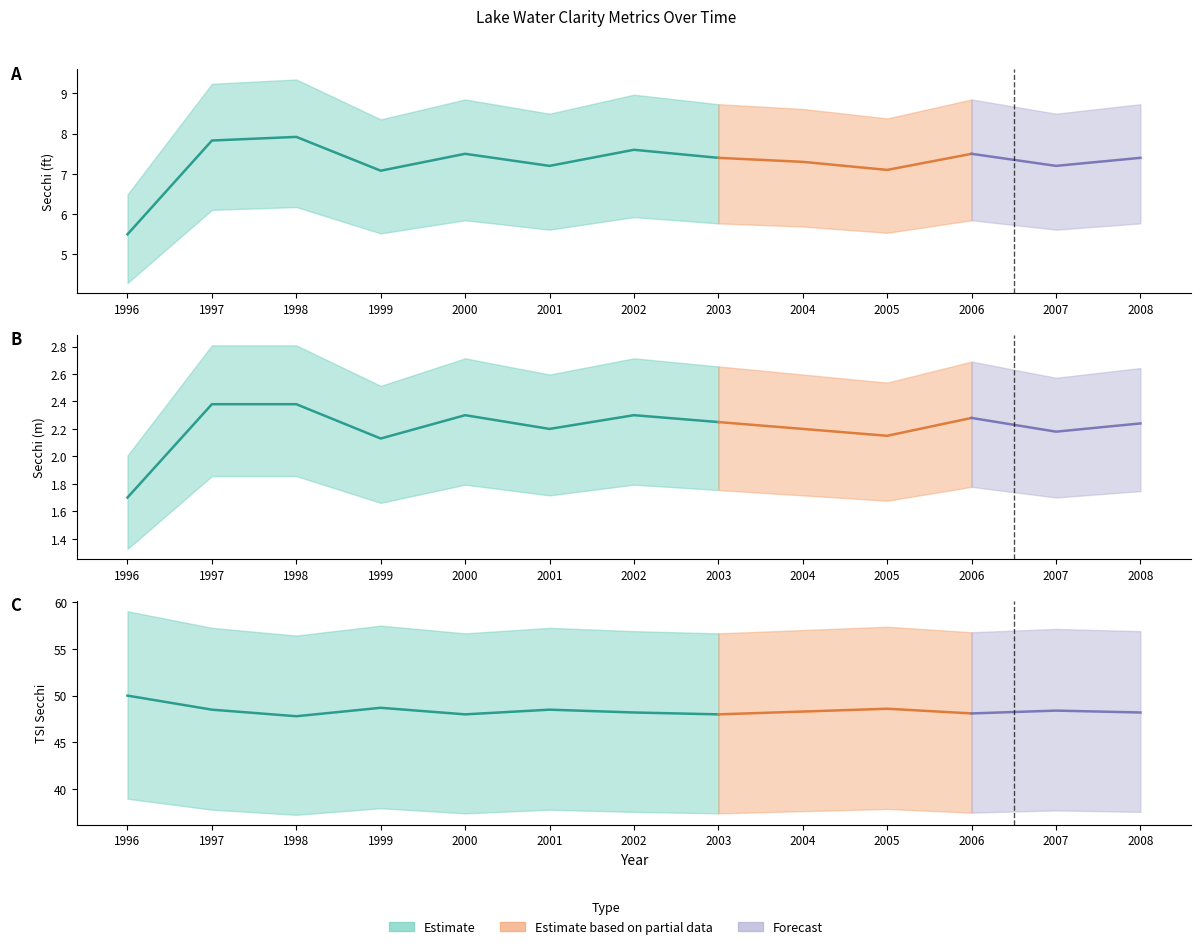

True or false: Tsi Sd has more than 2 interior local peaks.

True